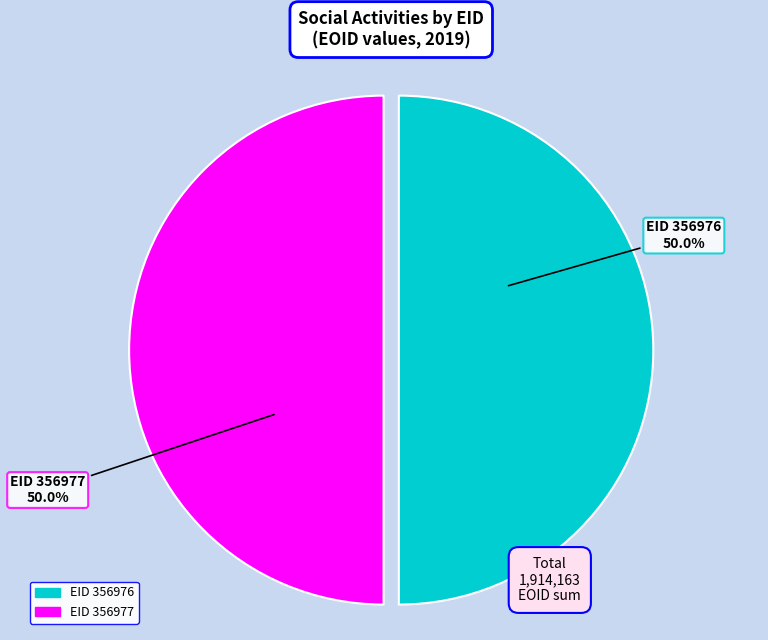

What is the total percentage of EID 356977 and EID 356976?

100.0%